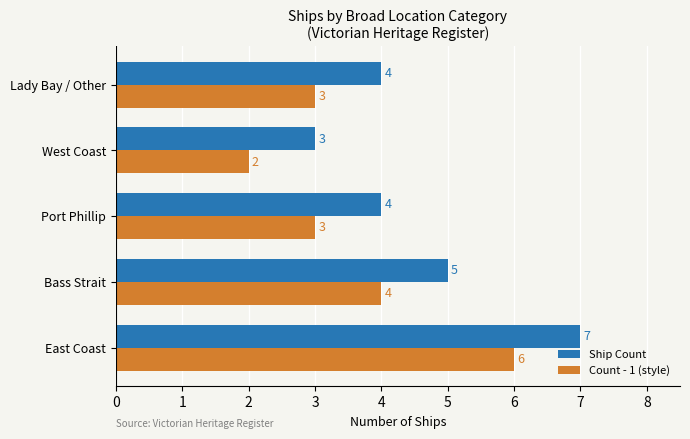

What is the difference between the maximum and minimum values in the Ship Count series?

4